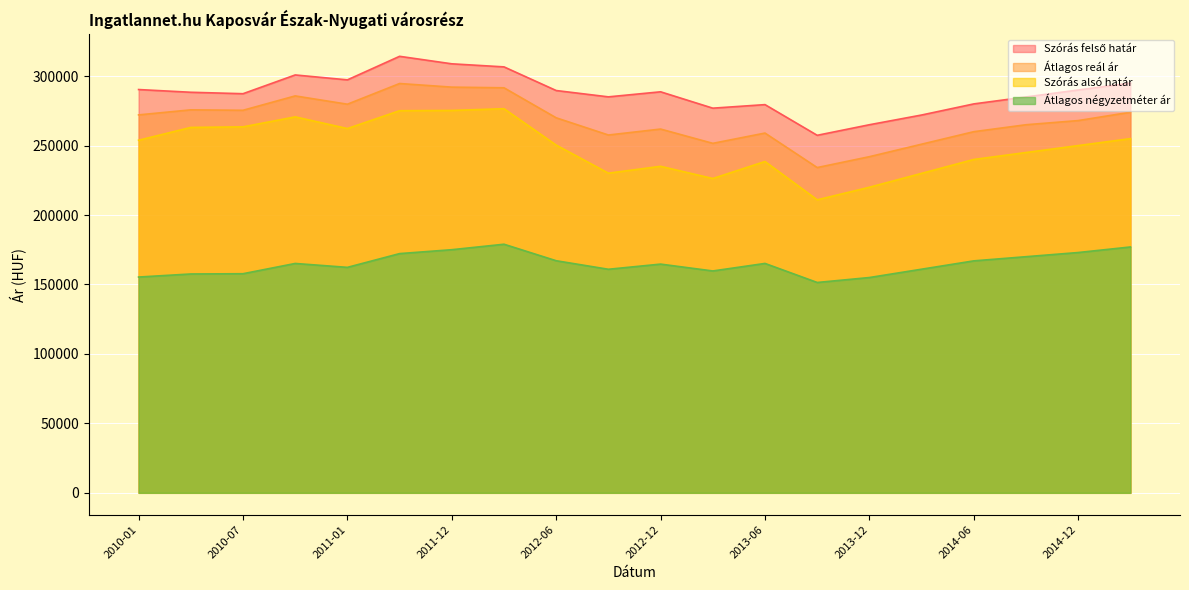

What is the value of the Szórás felső határ point at the 17th from the left?

280000